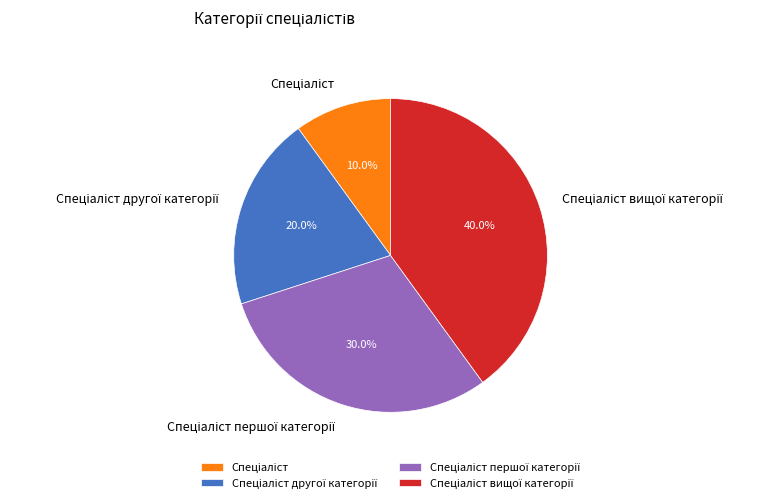

Is there a majority slice in this chart?

No